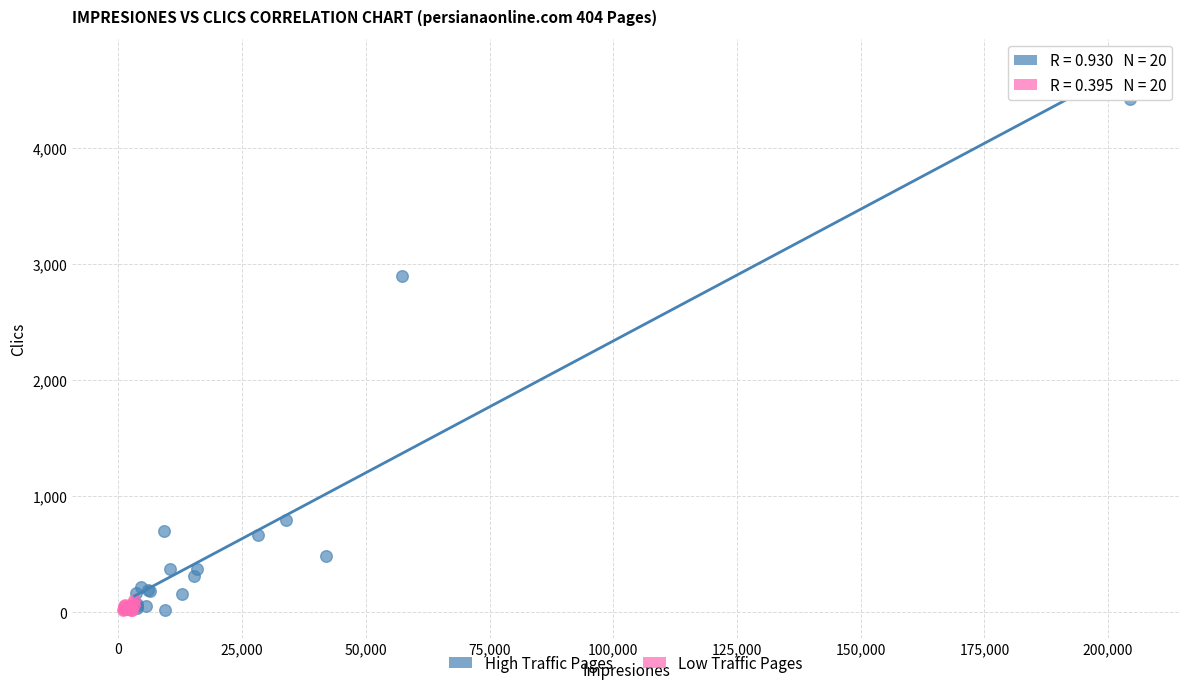

Which series has the widest spread of Y values?

High Traffic Pages